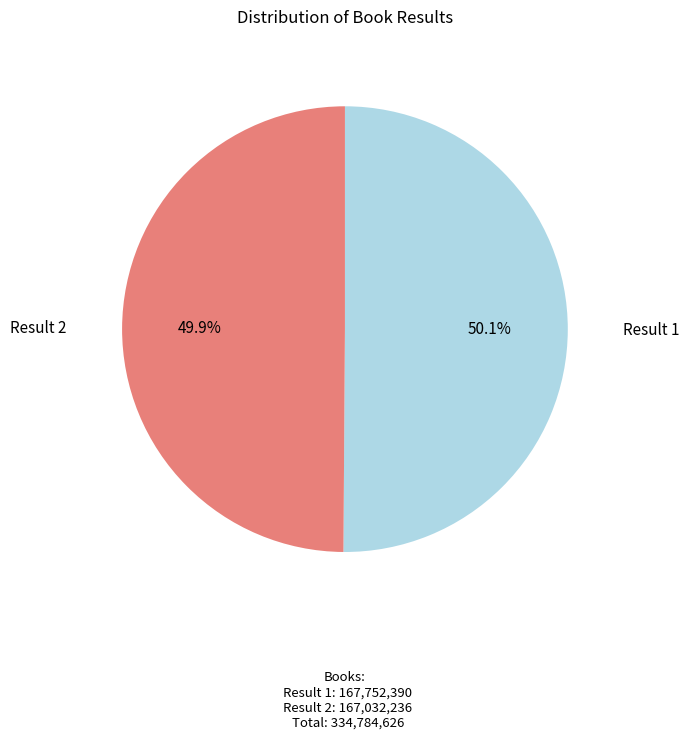

To the nearest percent, what percentage of the pie is Result 1?

50%